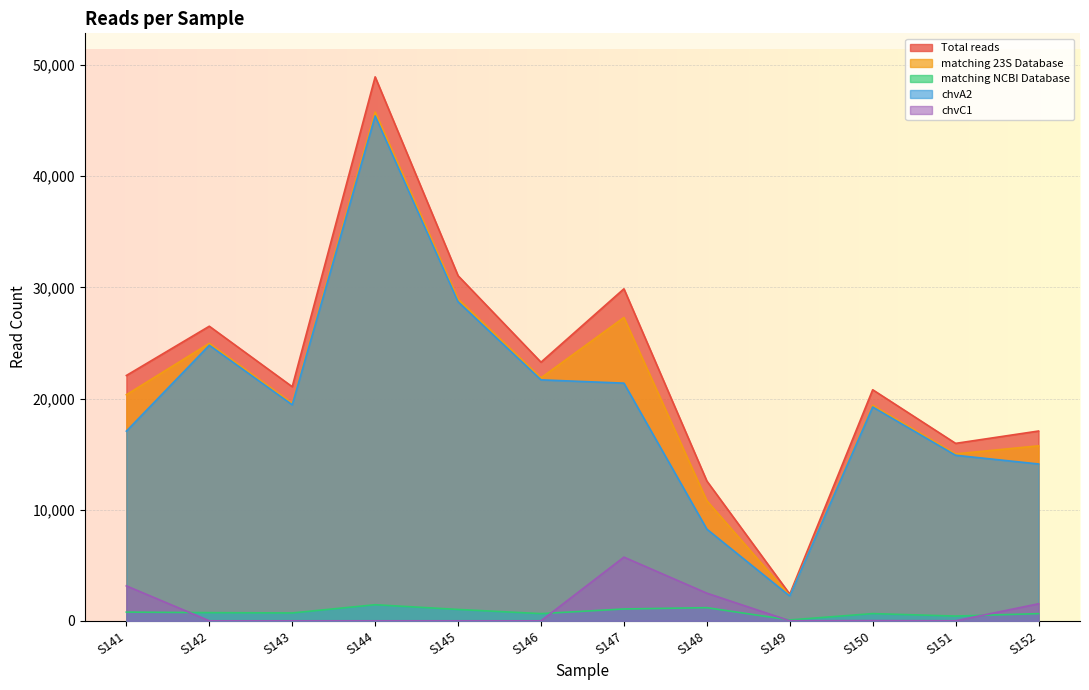

Which series has the widest spread of values?

Total reads